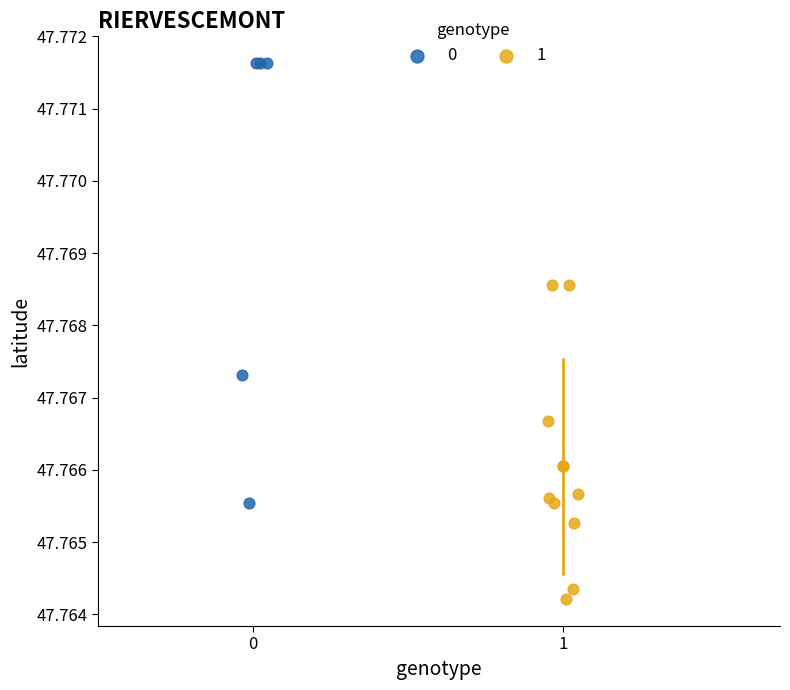

What are all the series names shown in the legend?

0, 1